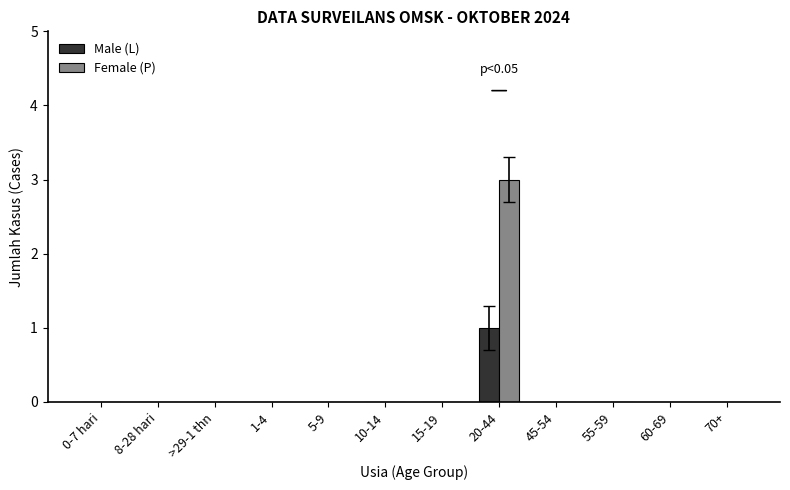

How many series are shown in this chart?

2